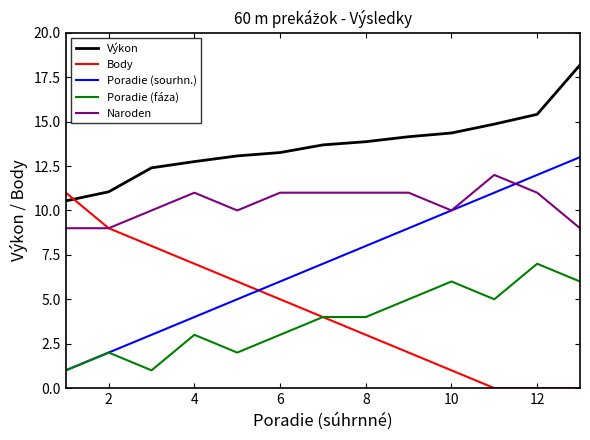

Rank the series by their maximum value, from highest to lowest.

Výkon, Poradie (sourhn.), Naroden, Body, Poradie (fáza)